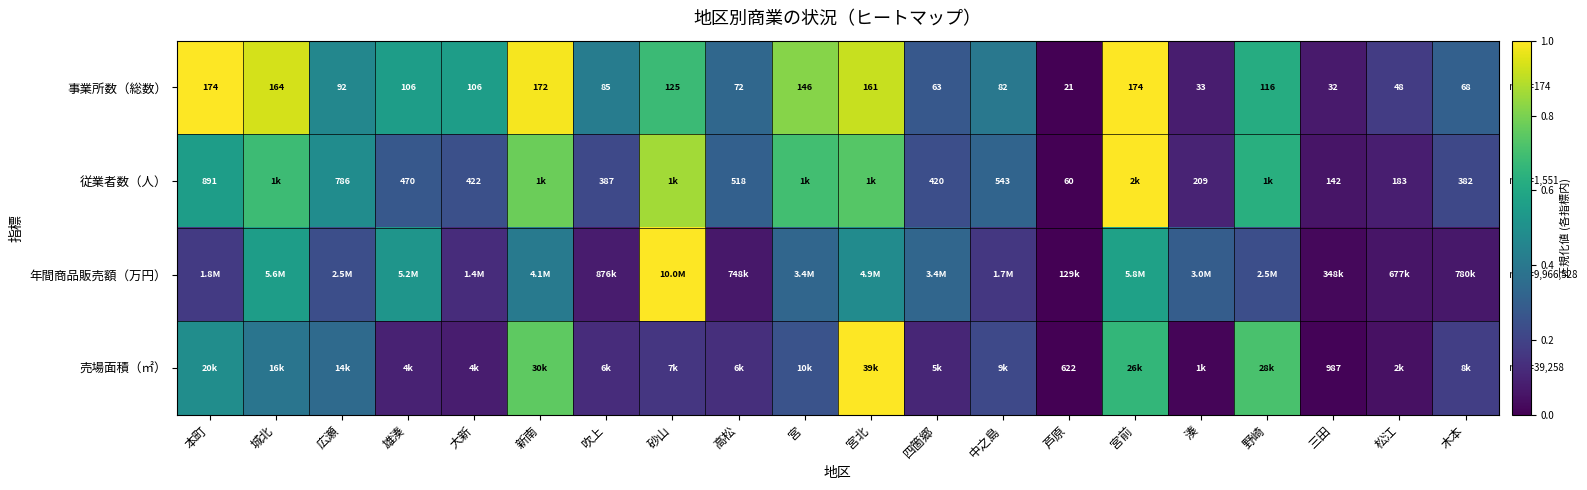

Is the value of 従業者数（人） at 三田 greater than the value of 事業所数（総数） at 城北?

No